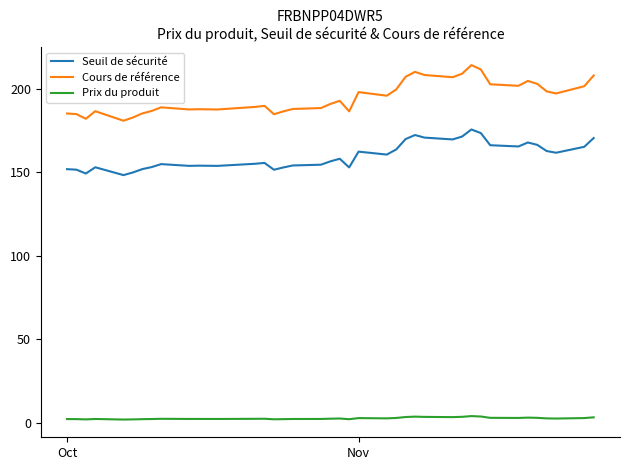

In Cours de référence, how many points are lower than both neighbors (excluding endpoints)?

10